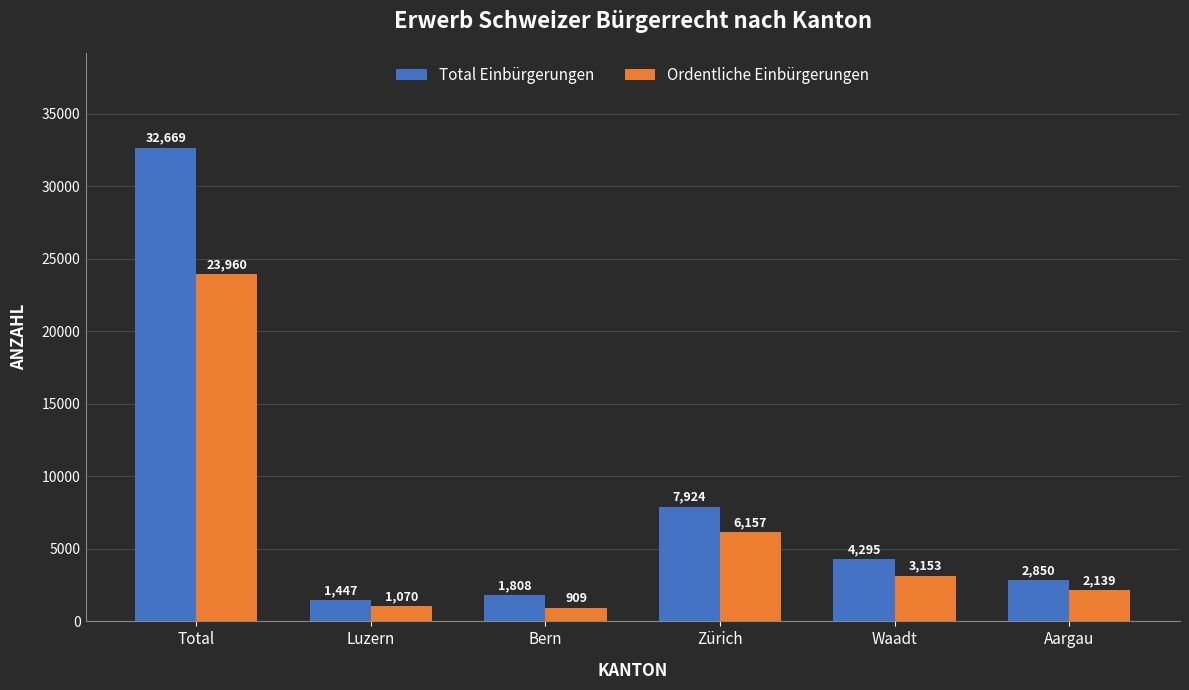

At which label is Total Einbürgerungen closest to 17058?

Zürich